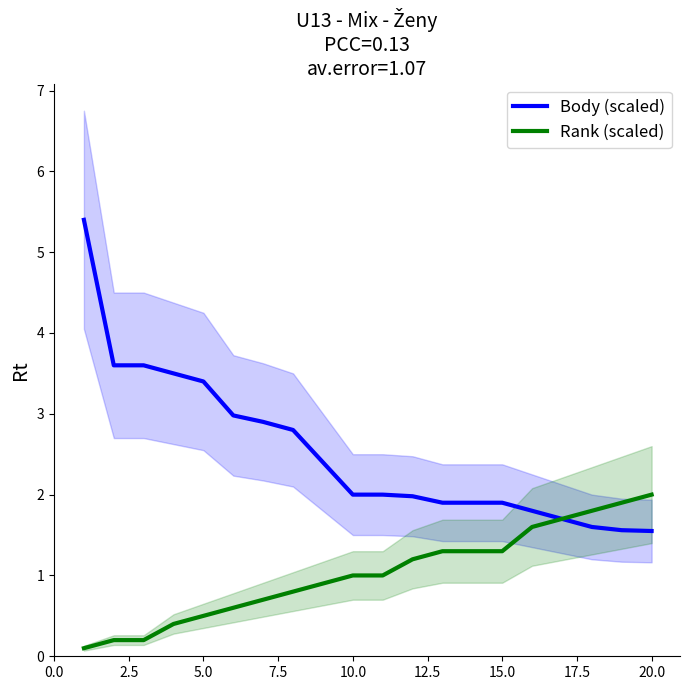

How many data points does each series have?

20